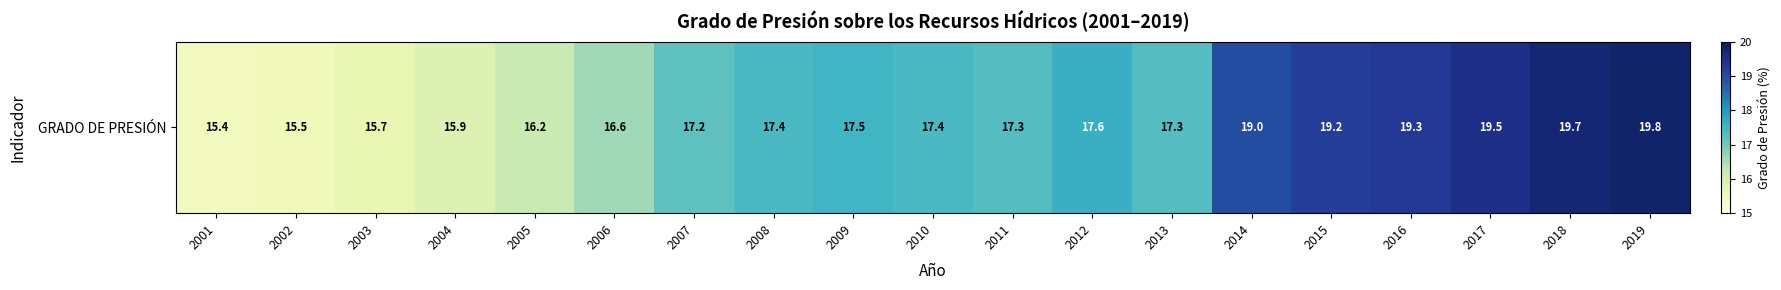

What is the difference between the values at 2006 and 2008?

0.8